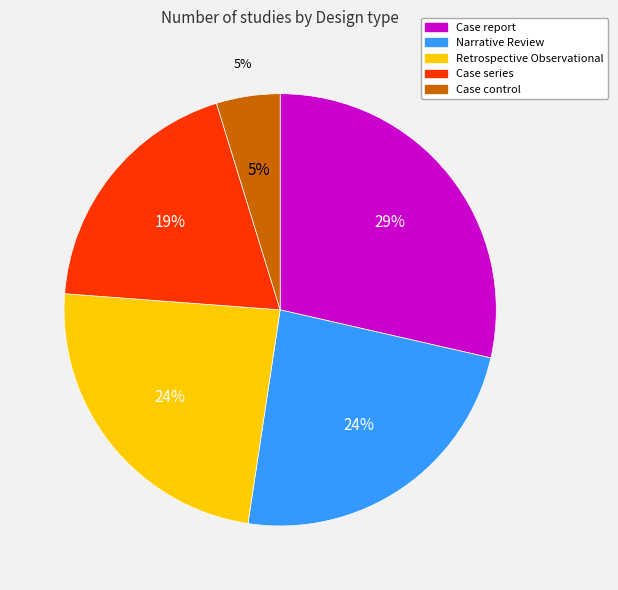

What percentage is NOT represented by Case series?

81.0%